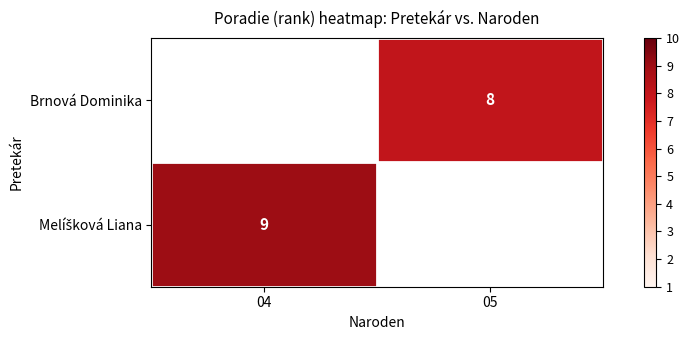

The Brnová Dominika series shows 8 at 05. True or false?

True